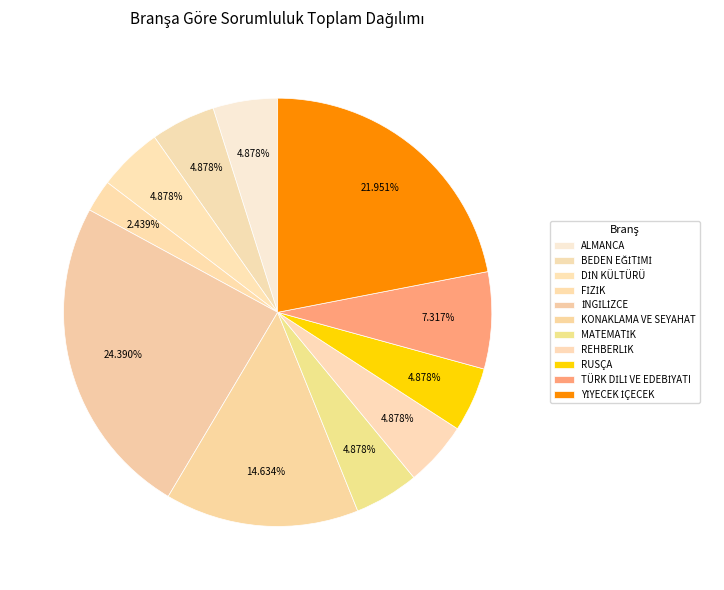

Is it true that RUSÇA is 17% of the pie?

False